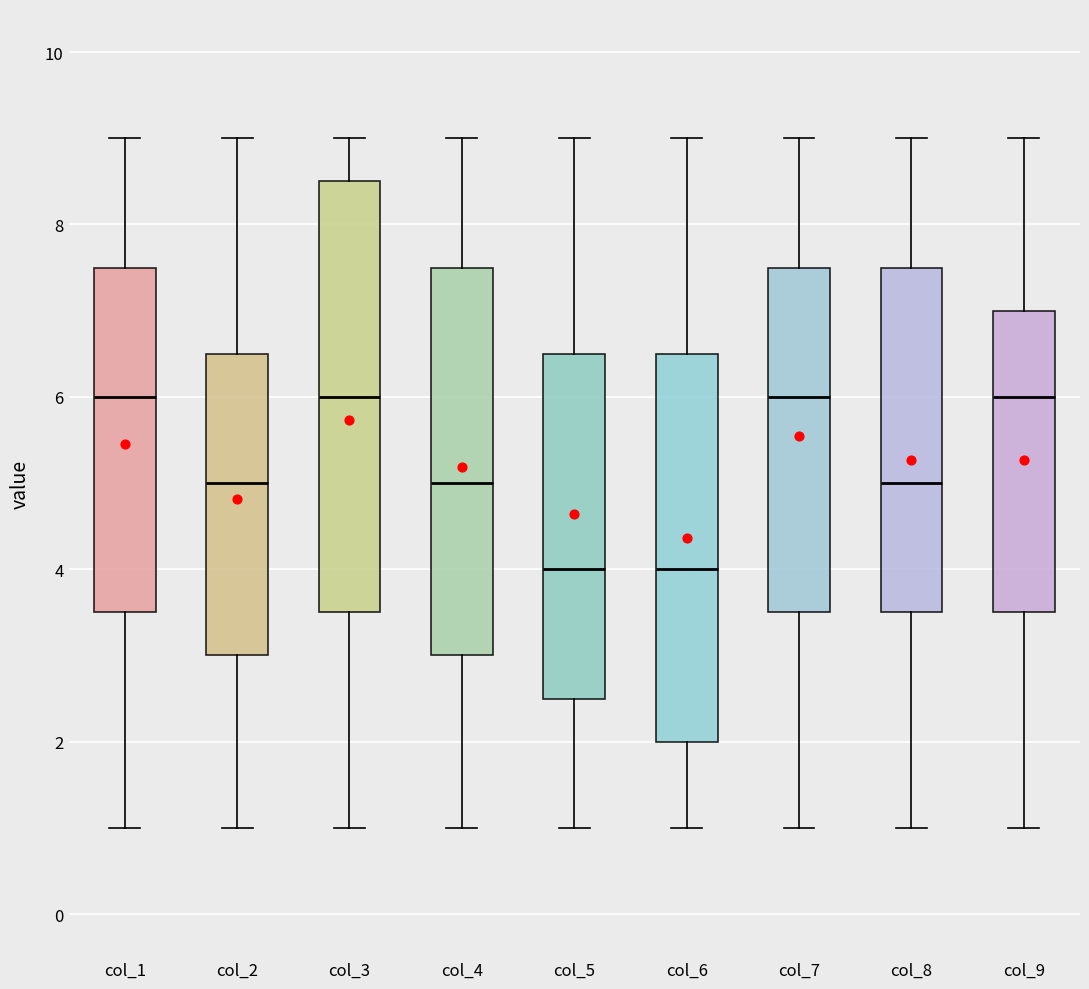

Reading left to right, transcribe this box plot: for each box, give where its median line is, the range the box spans, and where its two whiskers end, as read against the y-axis. The values are not printed on the chart, so give them approximately, as read against the axis.

col_1: median 6.0, box 3.6 to 7.6, whiskers 1.0 to 9.0
col_2: median 5.0, box 3.0 to 6.6, whiskers 1.0 to 9.0
col_3: median 6.0, box 3.6 to 8.6, whiskers 1.0 to 9.0
col_4: median 5.0, box 3.0 to 7.6, whiskers 1.0 to 9.0
col_5: median 4.0, box 2.6 to 6.6, whiskers 1.0 to 9.0
col_6: median 4.0, box 2.0 to 6.6, whiskers 1.0 to 9.0
col_7: median 6.0, box 3.6 to 7.6, whiskers 1.0 to 9.0
col_8: median 5.0, box 3.6 to 7.6, whiskers 1.0 to 9.0
col_9: median 6.0, box 3.6 to 7.0, whiskers 1.0 to 9.0